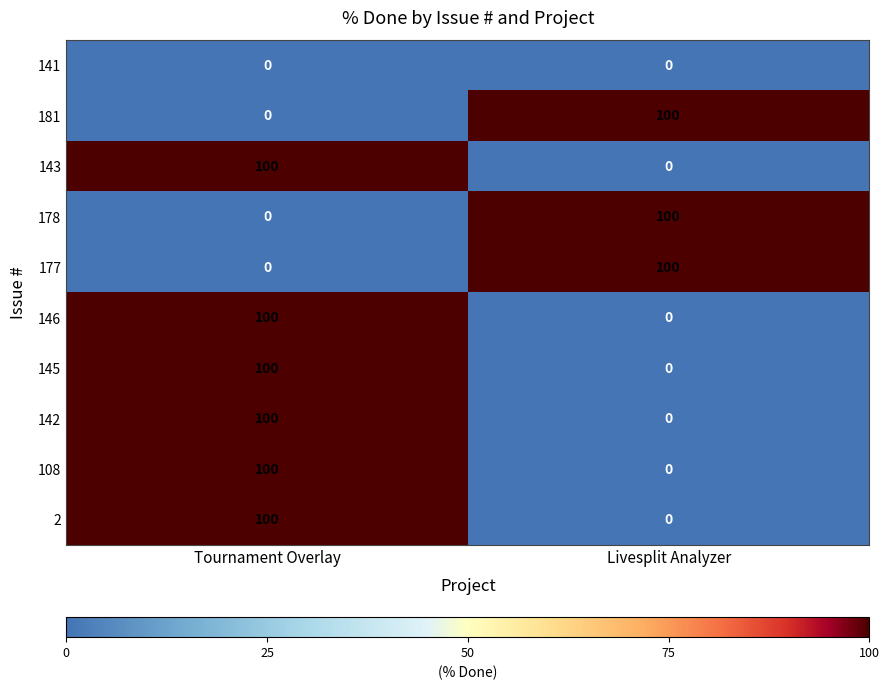

At which category is the sum across all series the highest?

Tournament Overlay